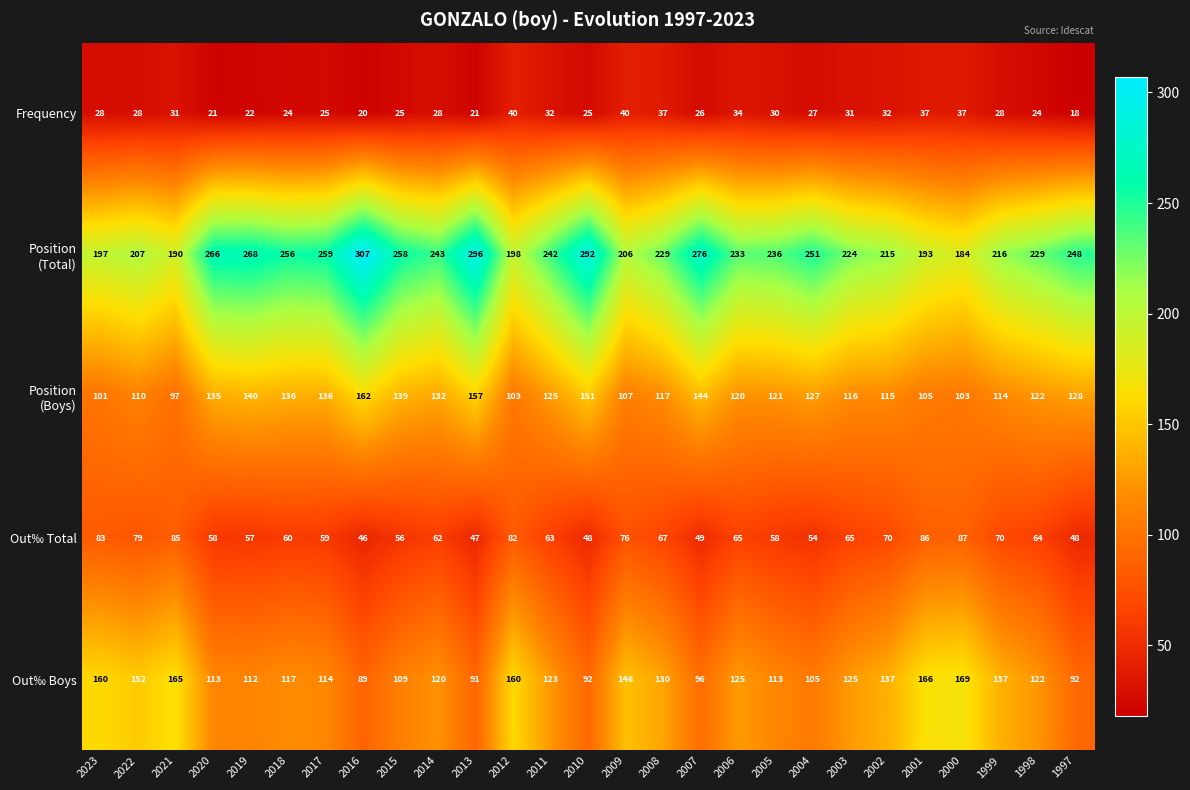

At how many categories does at least one series exceed 283?

3